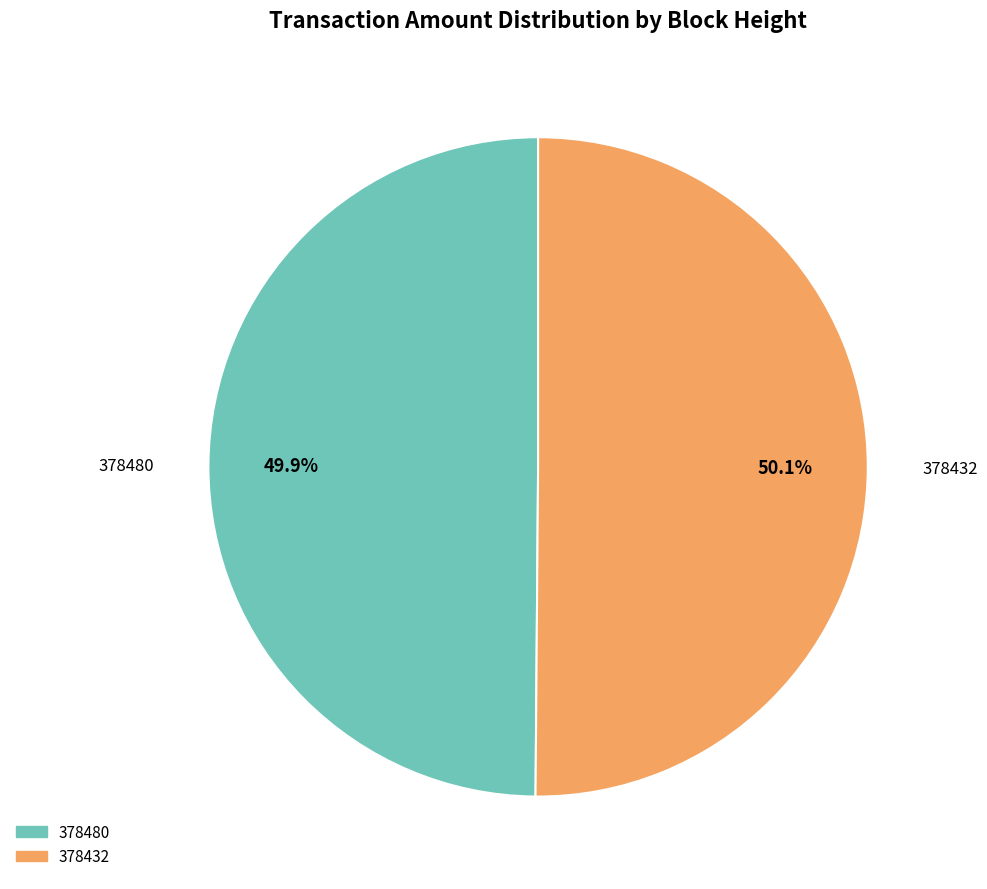

To the nearest percent, what portion does 378432 represent?

50%